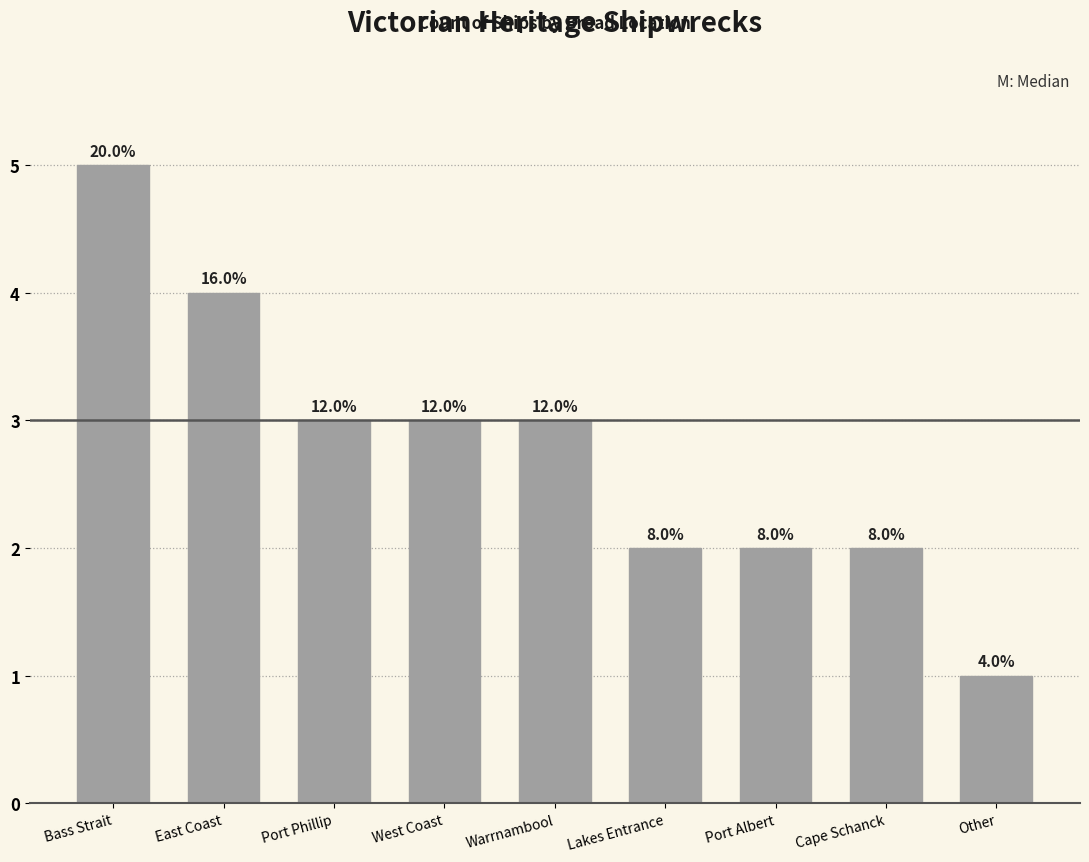

Does the chart contain any negative values?

No